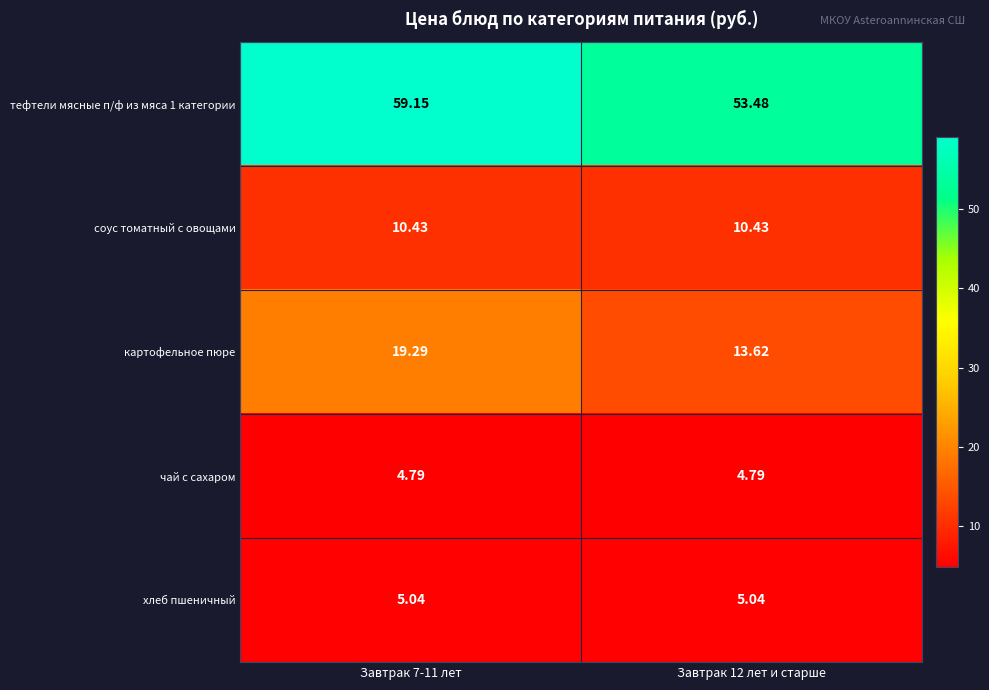

Which category has the highest value across all series?

Завтрак 7-11 лет